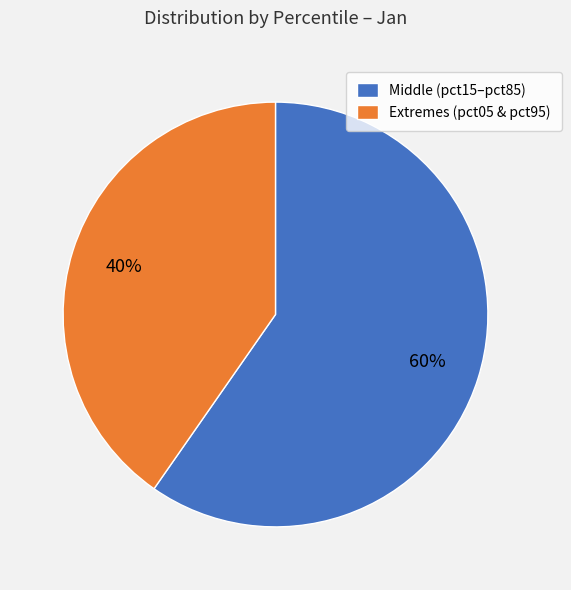

Does any single category account for the majority?

Yes